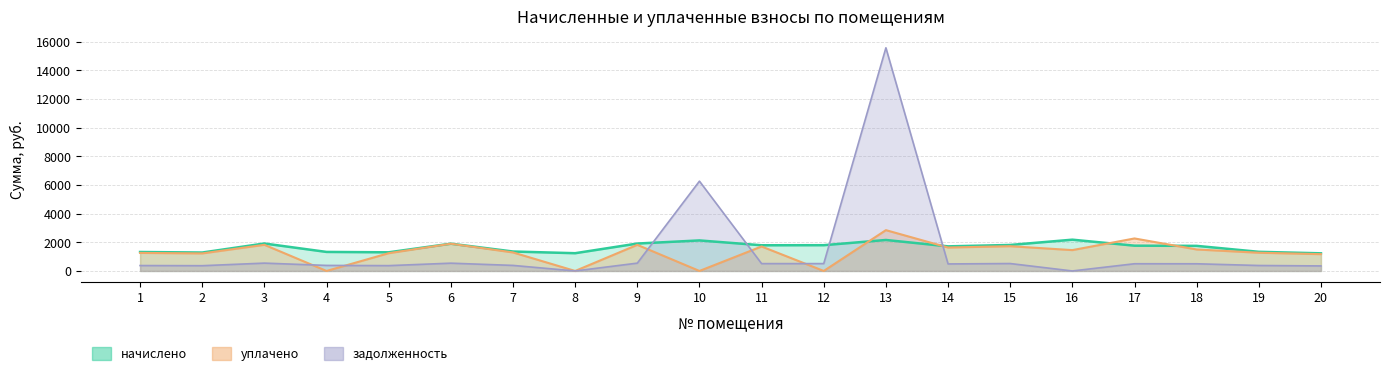

Is it true that уплачено equals 979.7 at 4?

False